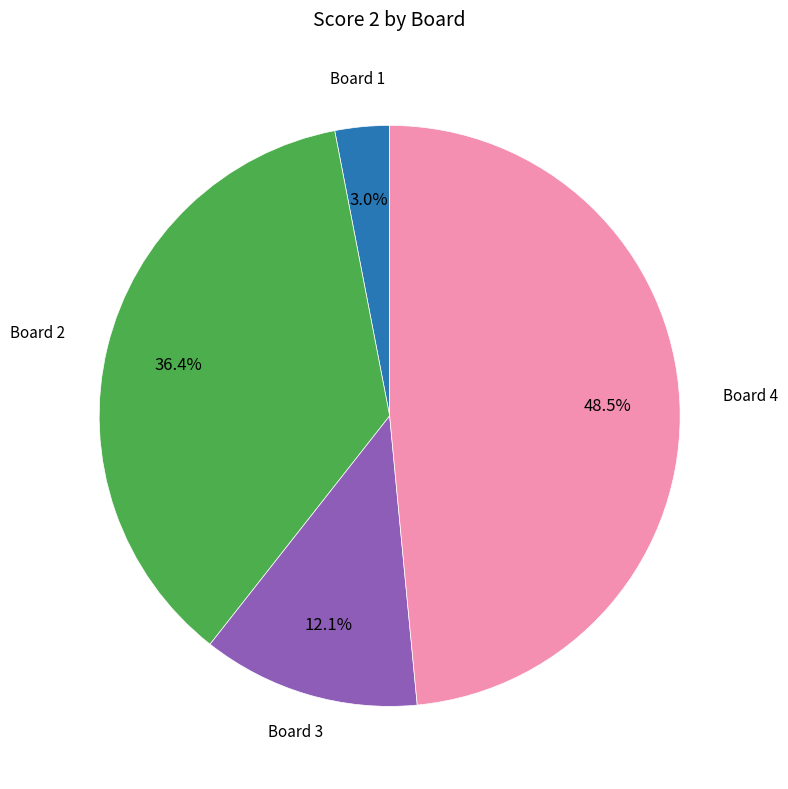

Is there a majority slice in this chart?

No